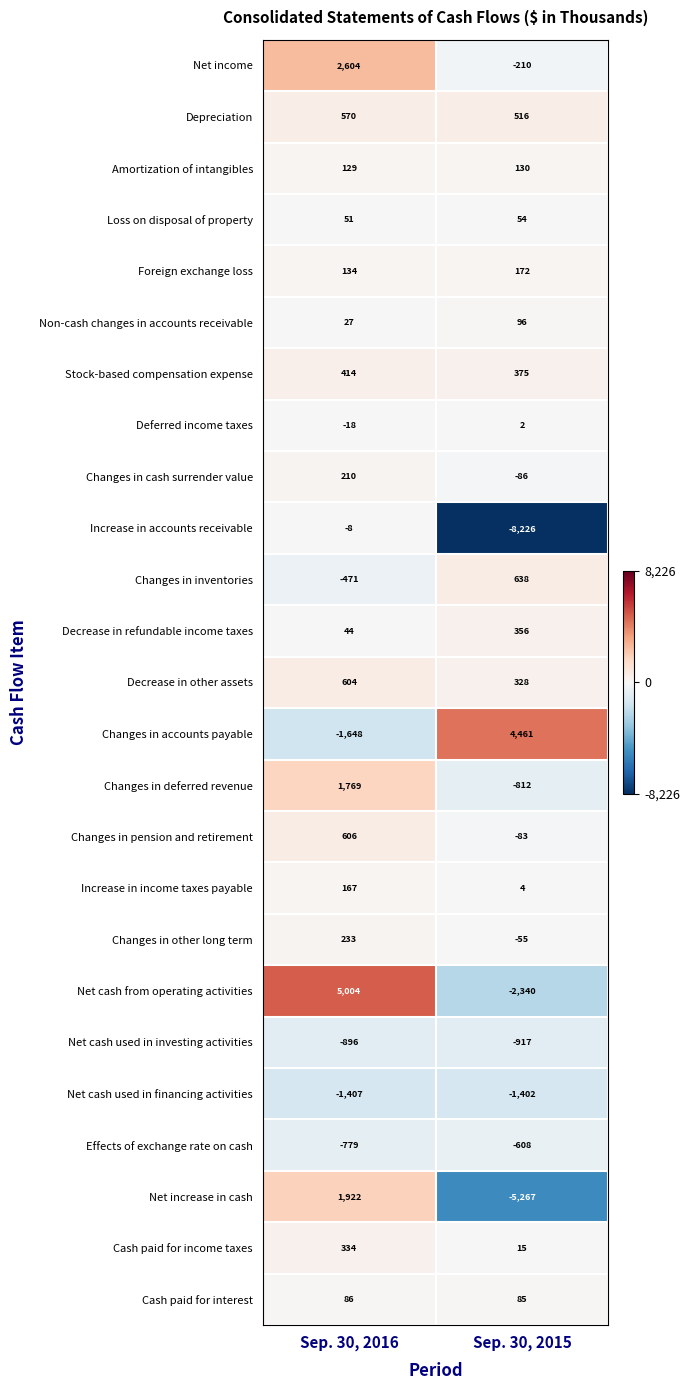

Where is Loss on disposal of property nearest to the value 52?

Sep. 30, 2016